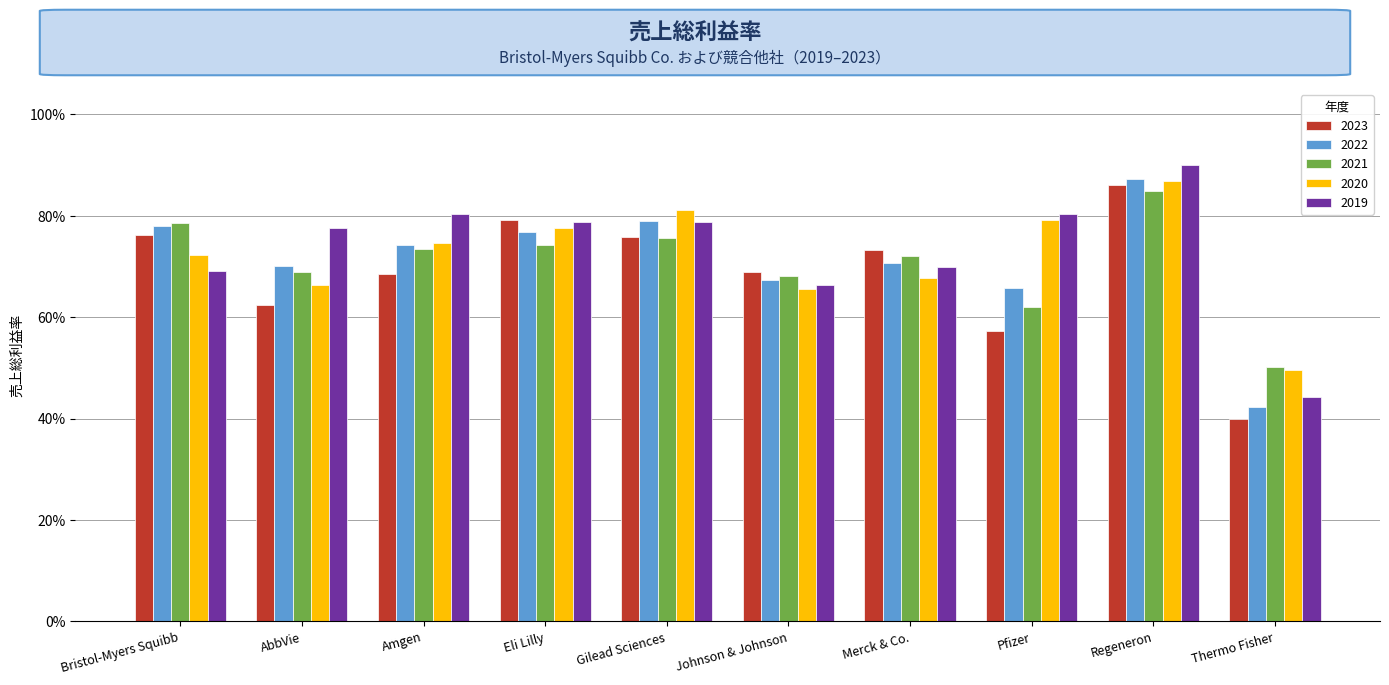

Does the chart contain stacked bars?

No